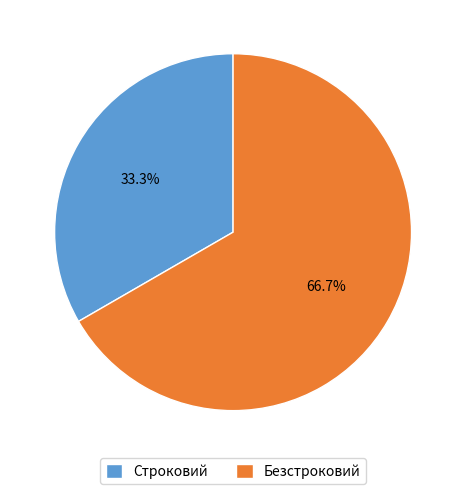

Is it true that Строковий is 33% of the pie?

True